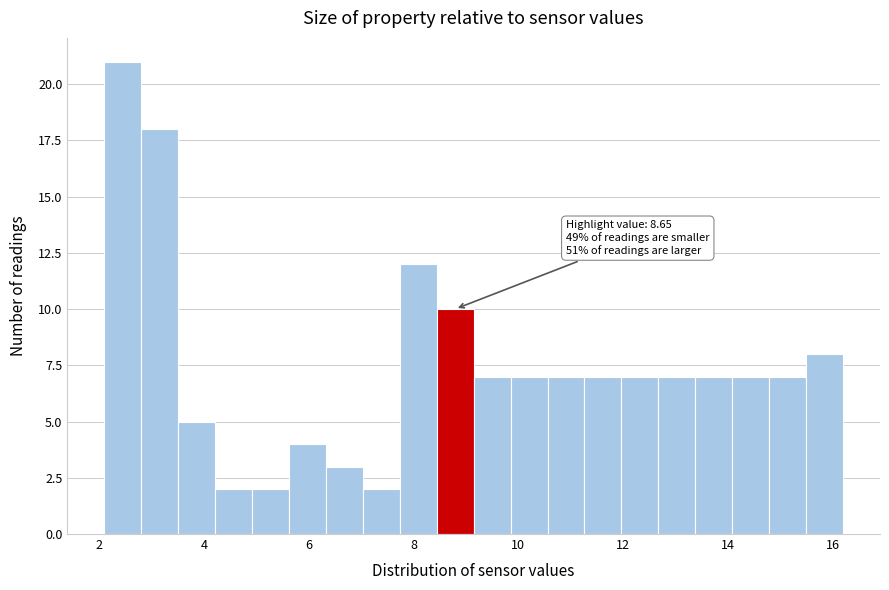

Around what value on the x-axis is the tallest bar? Give the approximate position of its centre, as read against the axis.

2.4